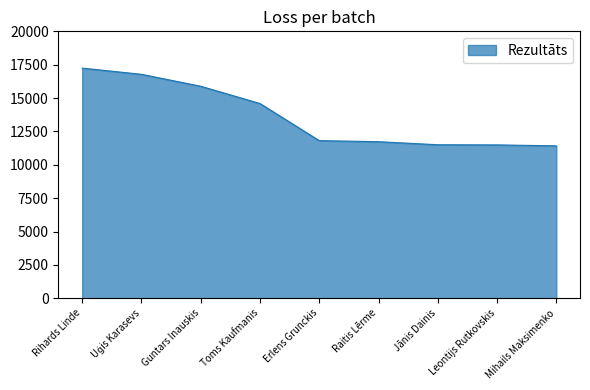

Read the value at Erlens Grunckis.

11811